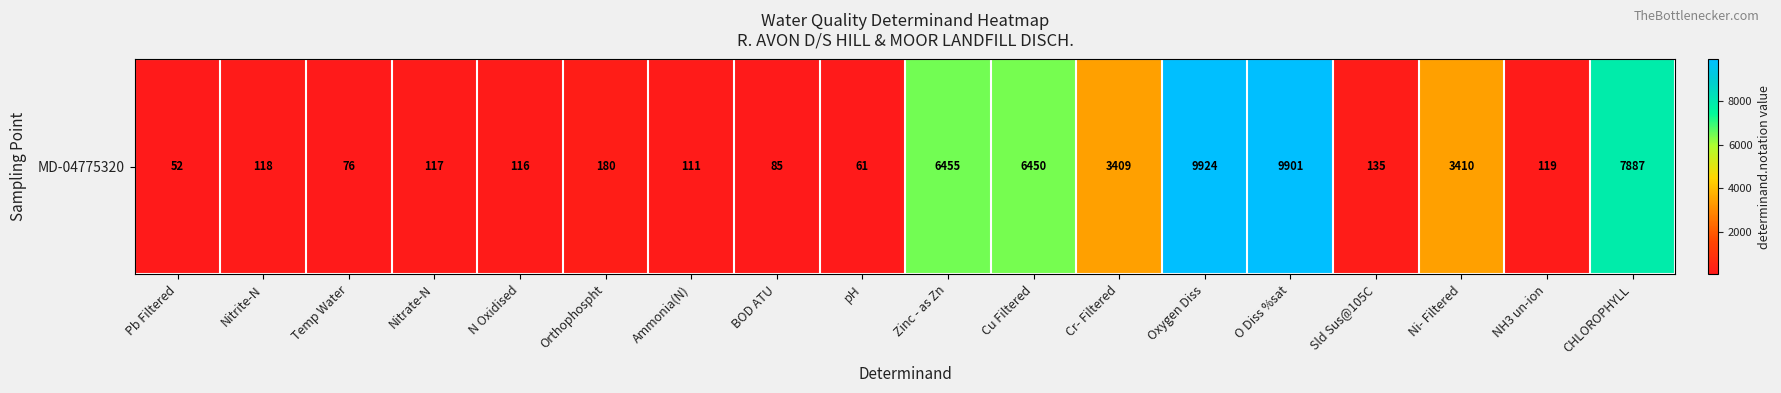

Between Orthophospht and Zinc - as Zn, which is larger?

Zinc - as Zn